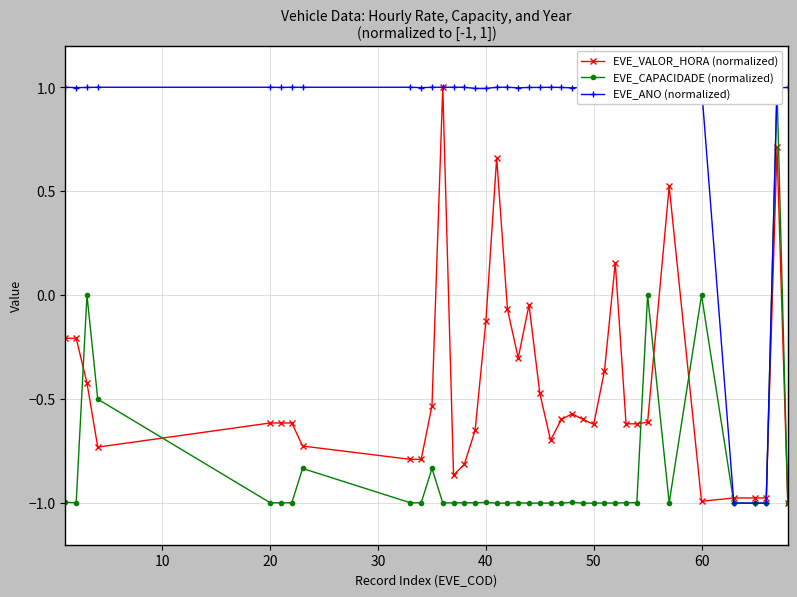

What is the difference between the maximum and second lowest values in the EVE_VALOR_HORA (normalized) series?

2.0